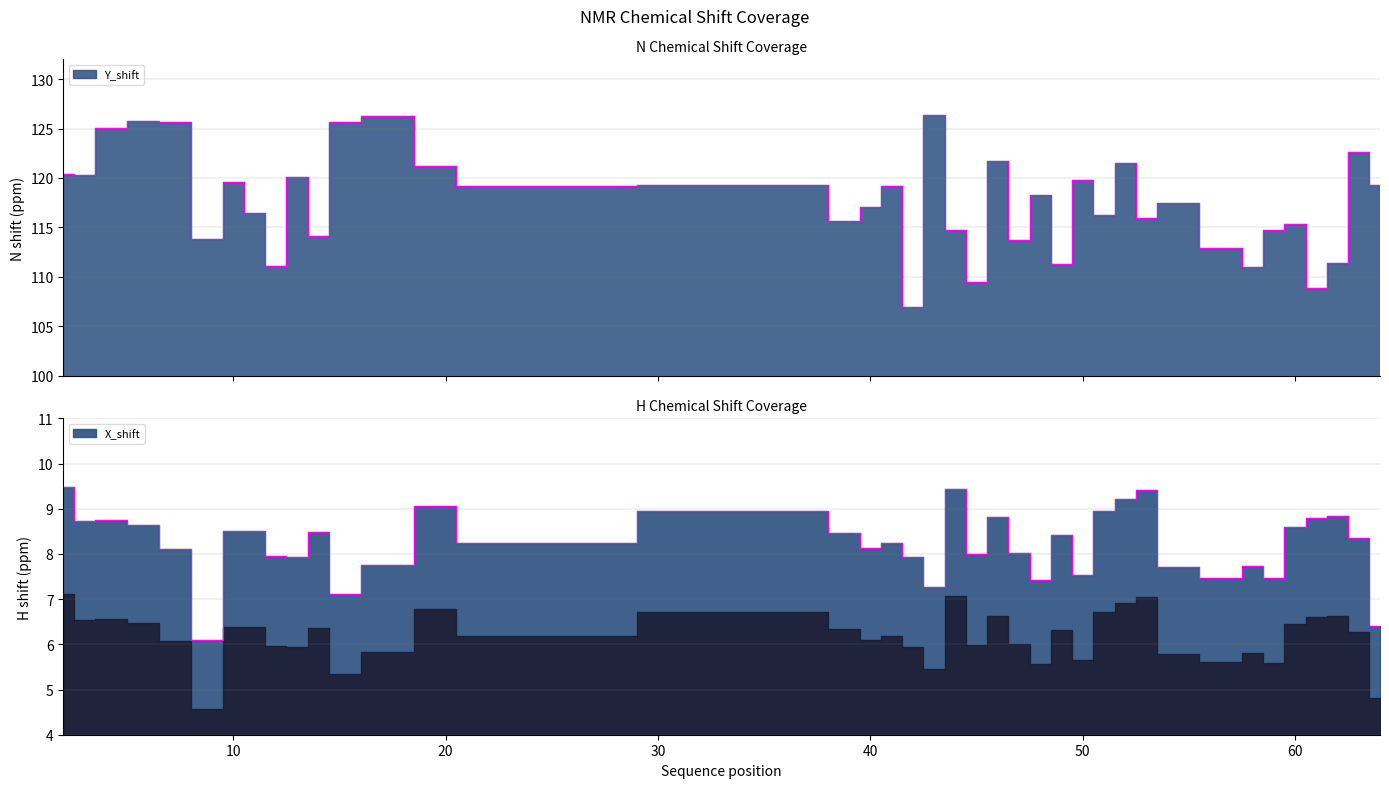

True or false: X_shift and Y_shift intersect in this chart.

False